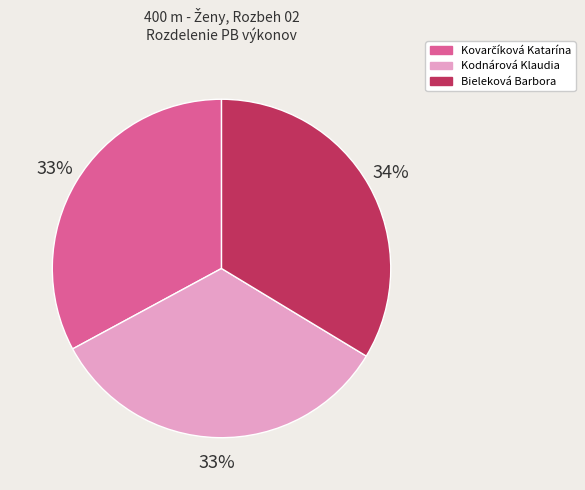

How many segments does this pie chart have?

3